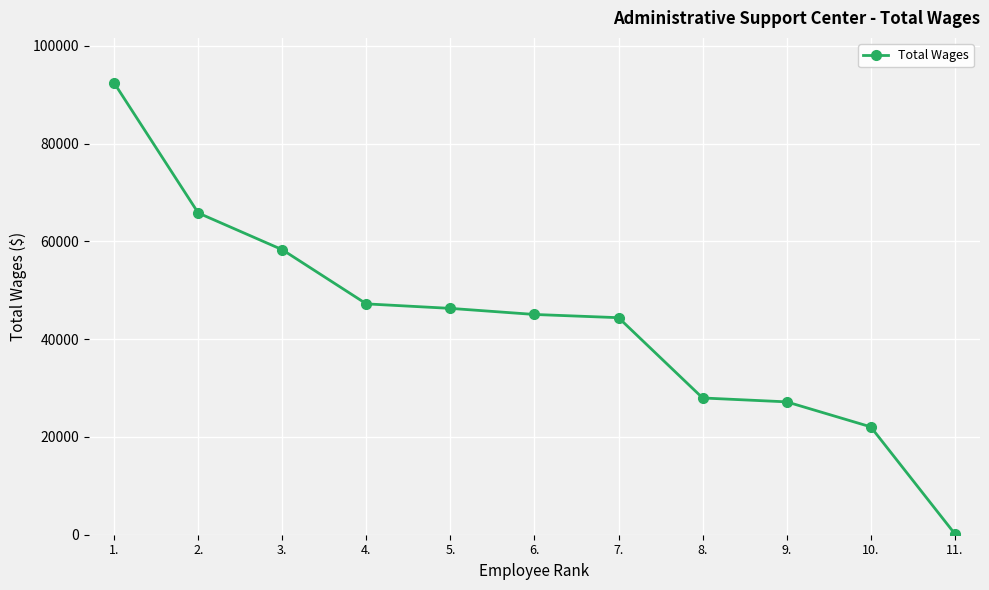

The value at 3. is 58305. True or false?

True